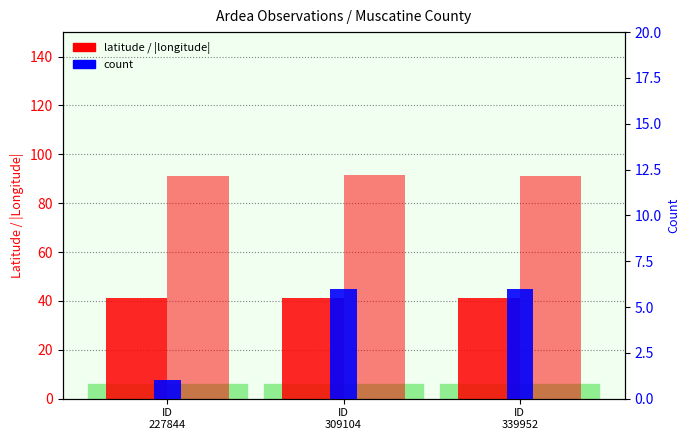

What is the spread (max minus min) of values at ID
227844?

90.1